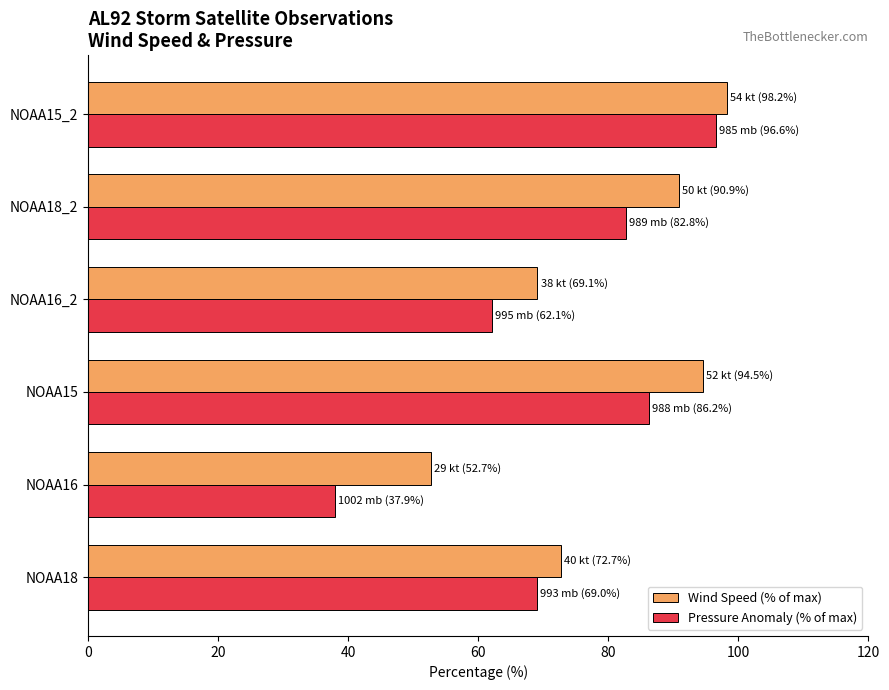

List the labels in order of Wind Speed (% of max) value, smallest first.

NOAA16, NOAA16_2, NOAA18, NOAA18_2, NOAA15, NOAA15_2